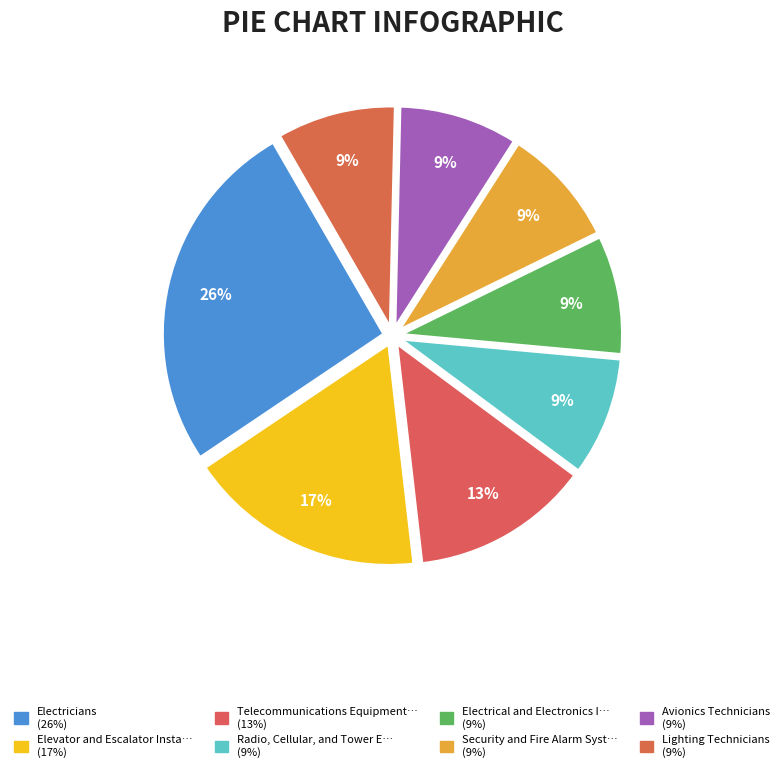

How many segments does this pie chart have?

8